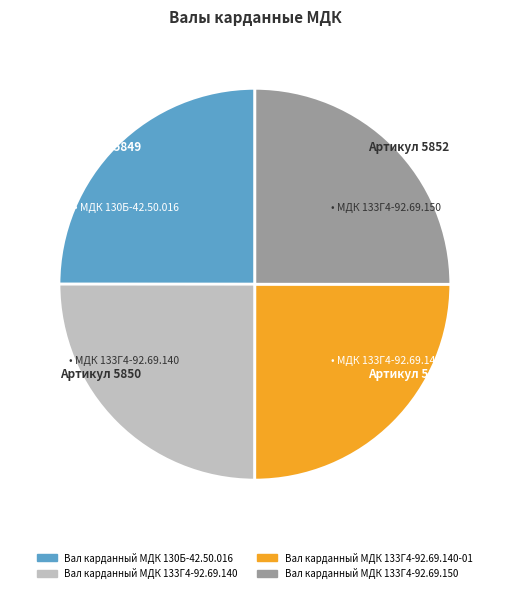

Is there any slice that represents more than half of the pie?

No